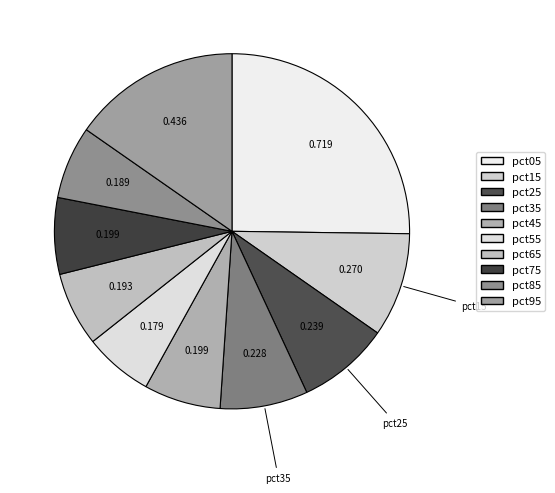

What is the largest slice in the pie chart?

pct05